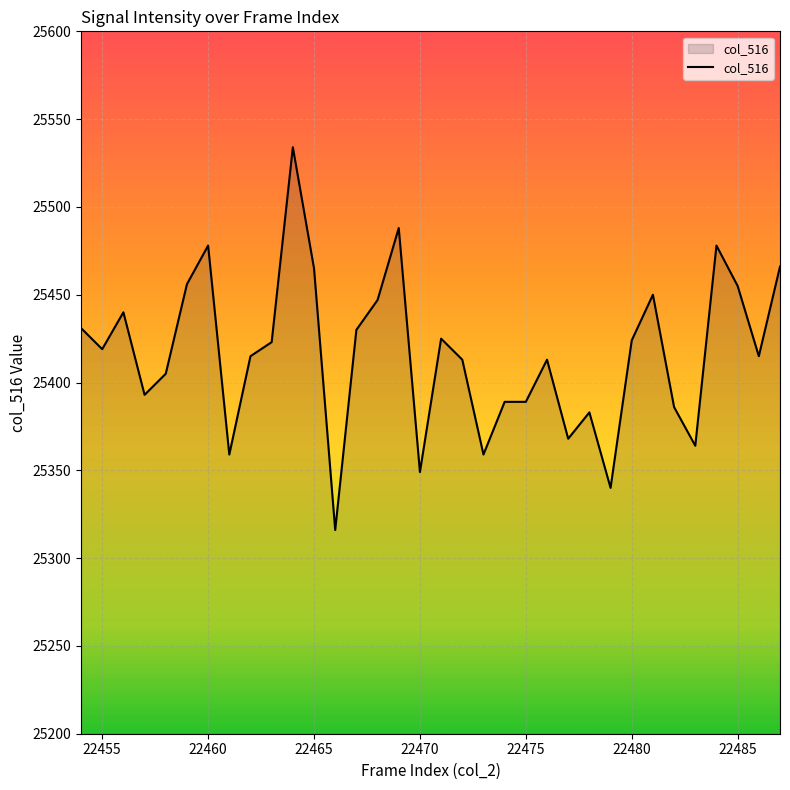

What is the minimum value shown in the chart?

25316